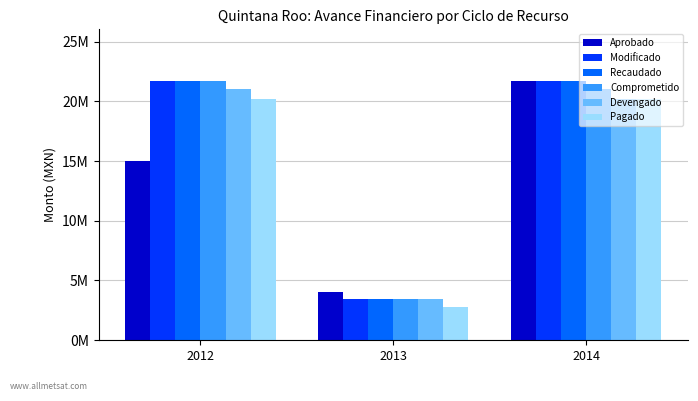

Where is Aprobado nearest to the value 12853124?

2012